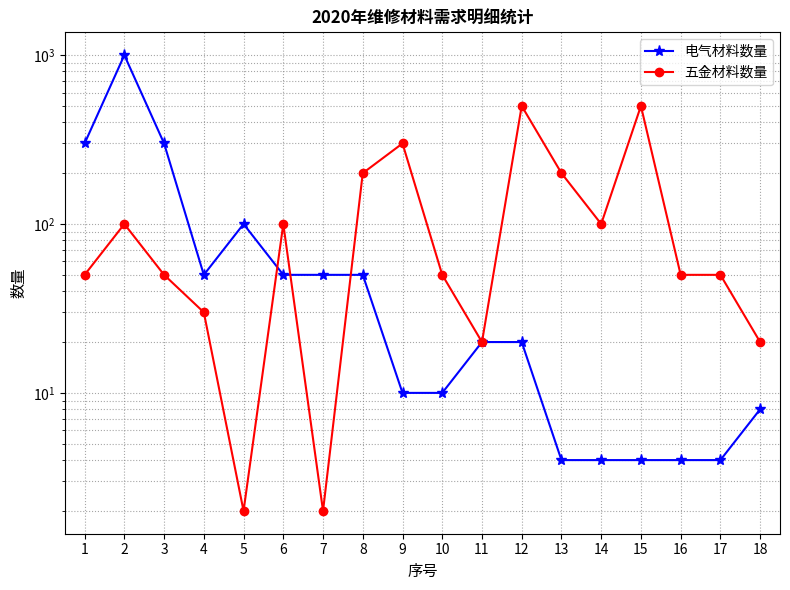

Reading left to right, what are all the values shown in this chart?

电气材料数量: 300	1000	300	50	100	50	50	50	10	10	20	20	4	4	4	4	4	8
五金材料数量: 50	100	50	30	2	100	2	200	300	50	20	500	200	100	500	50	50	20